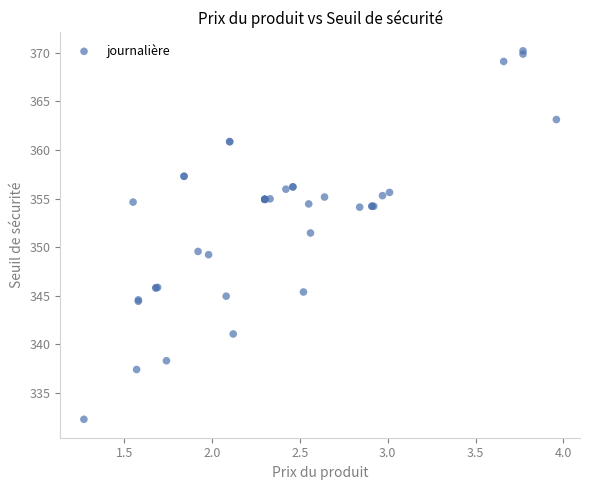

What Y value in the scatter plot is closest to 351?

351.5